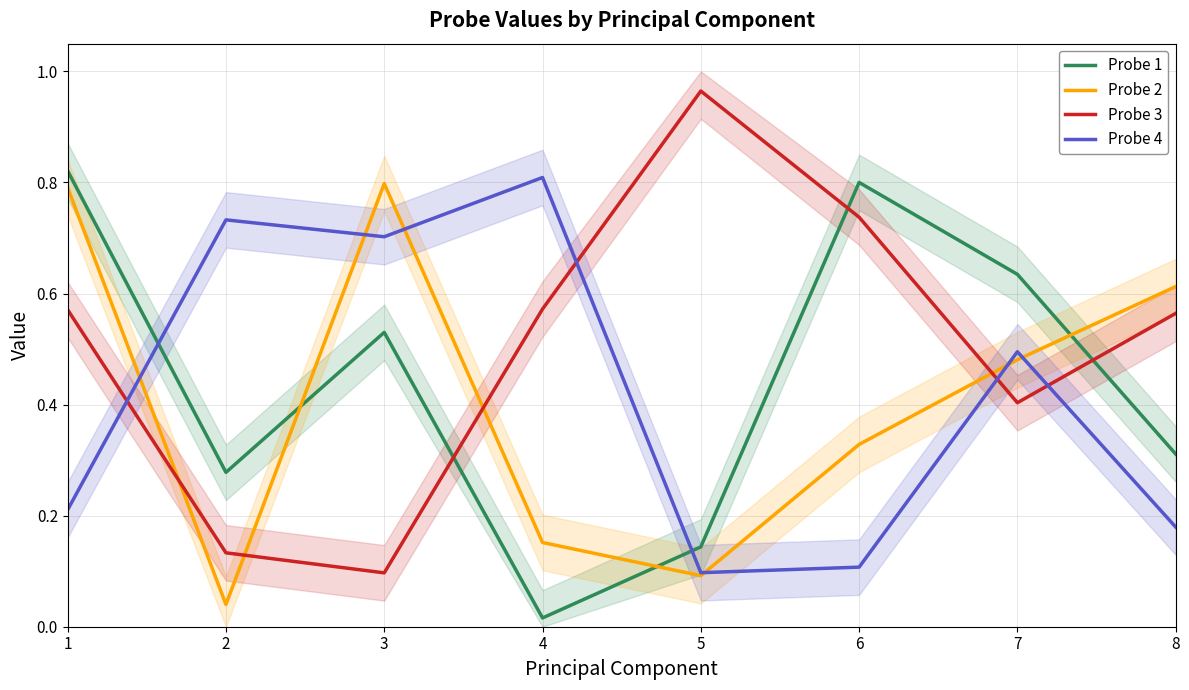

How many interior local peaks does the Probe 4 series have?

3